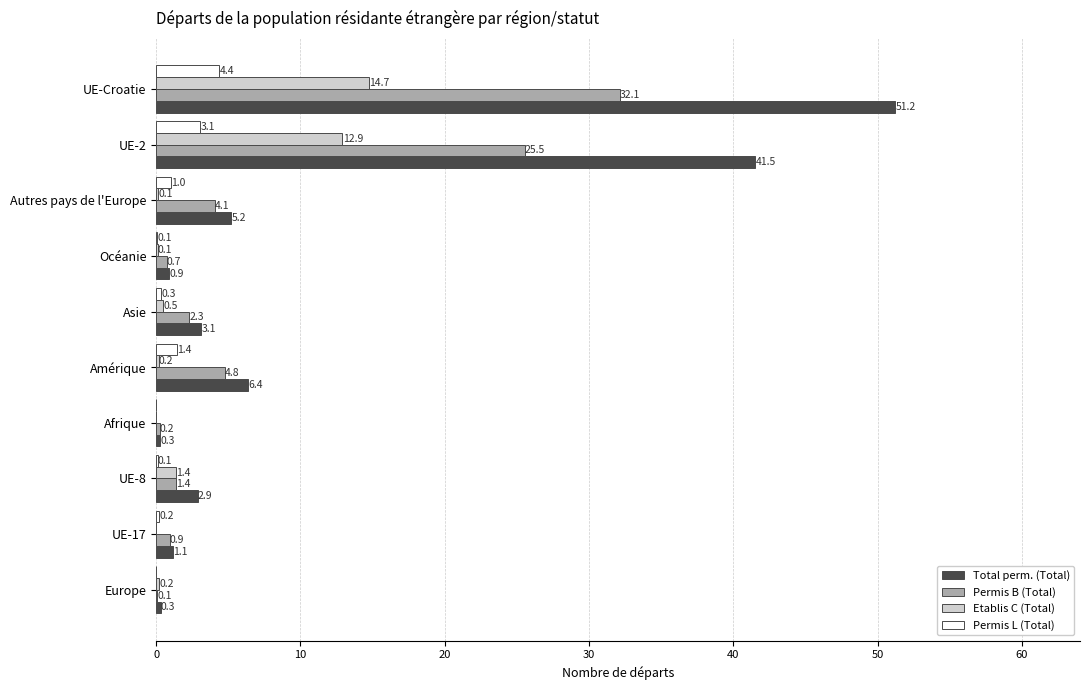

True or false: Permis L (Total) has a value of 0.2 at UE-17.

True